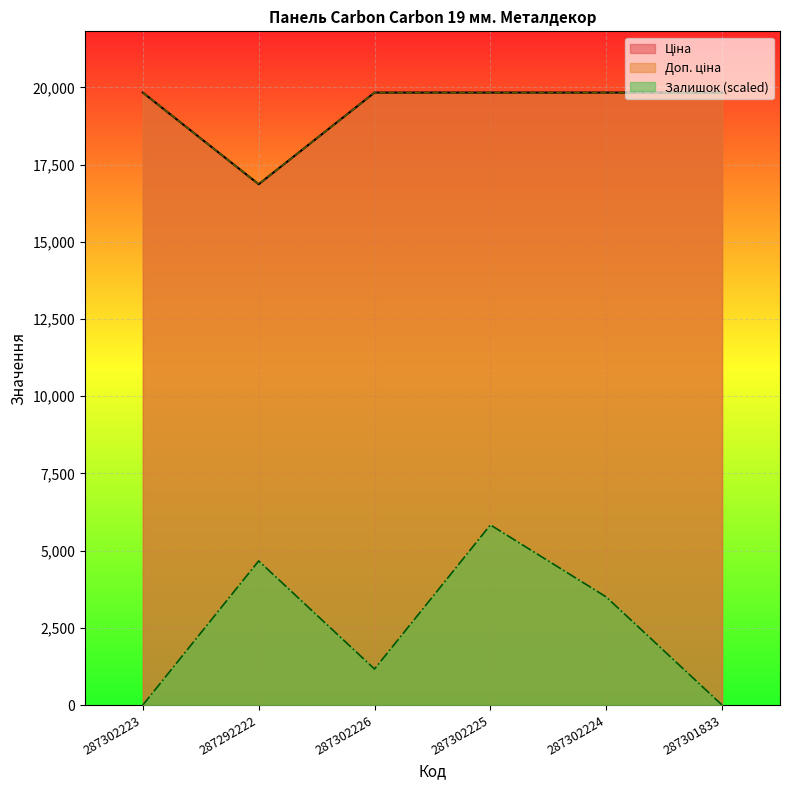

What is the label of the 1st point from the left?

287302223